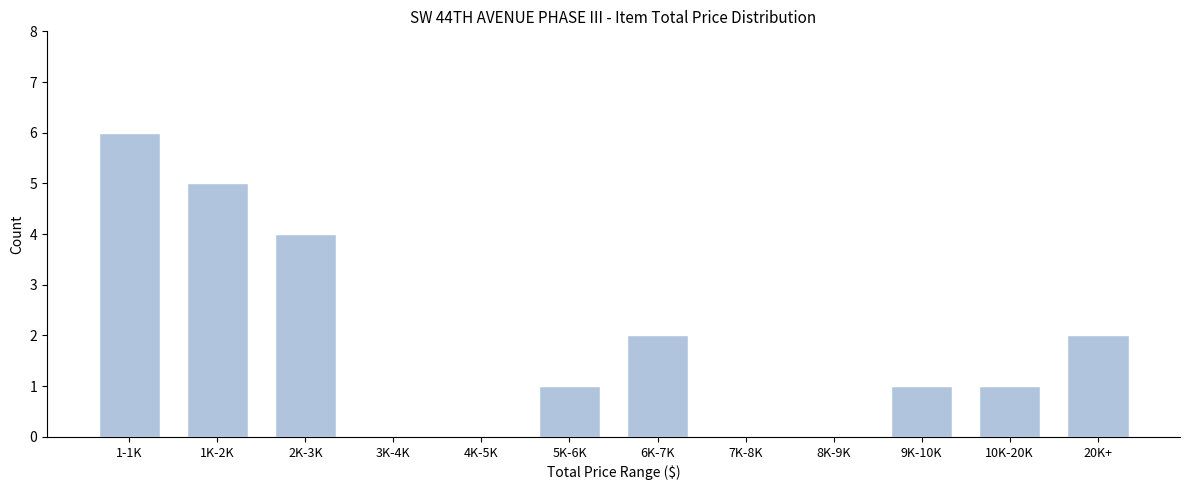

Reading left to right, what are all the values shown in this chart?

1-1K=6	1K-2K=5	2K-3K=4	3K-4K=0	4K-5K=0	5K-6K=1	6K-7K=2	7K-8K=0	8K-9K=0	9K-10K=1	10K-20K=1	20K+=2